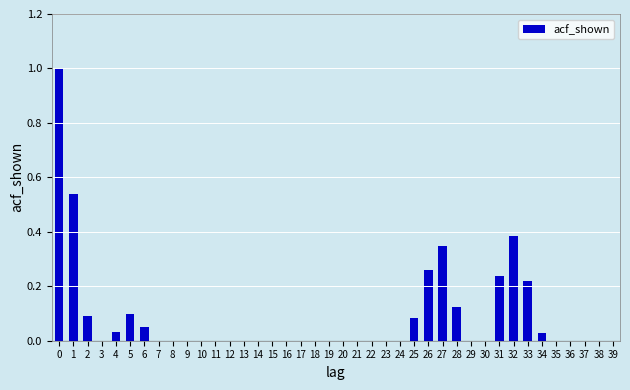

What is the sum of all values?

3.5